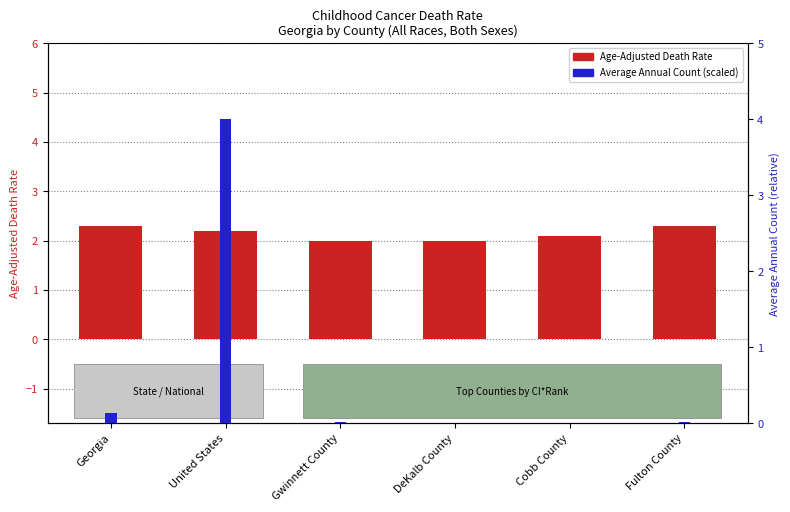

The Average Annual Count (scaled) series shows 0.0 at Gwinnett County. True or false?

True